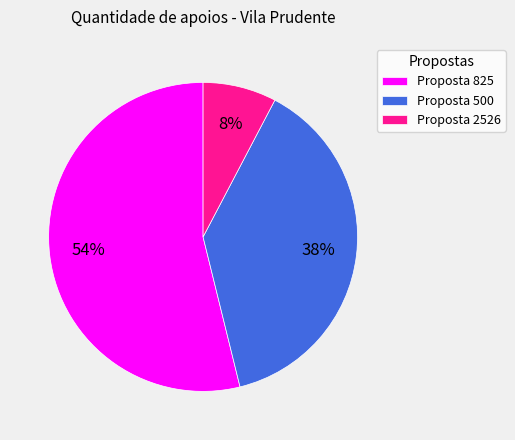

What is the largest slice in the pie chart?

Proposta 825